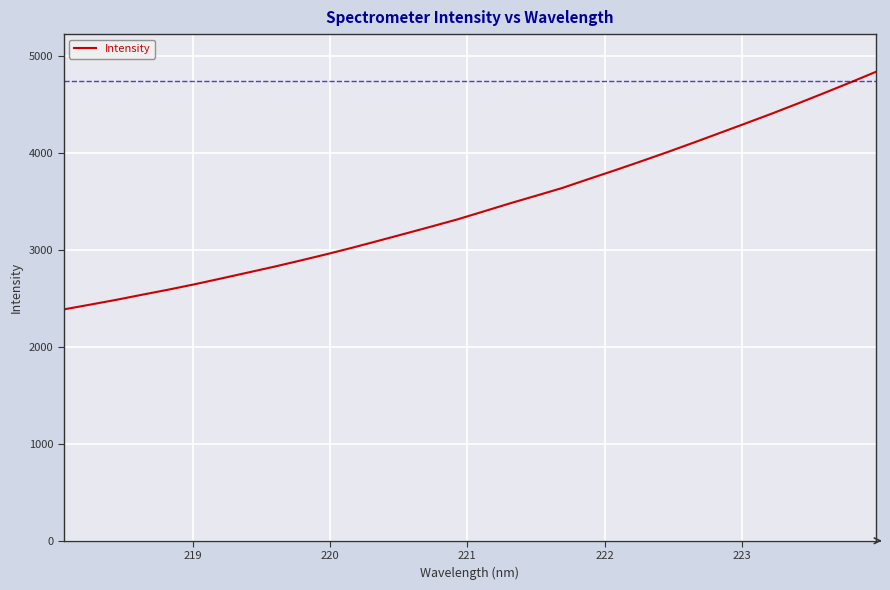

What is the greatest value displayed?

4834.9